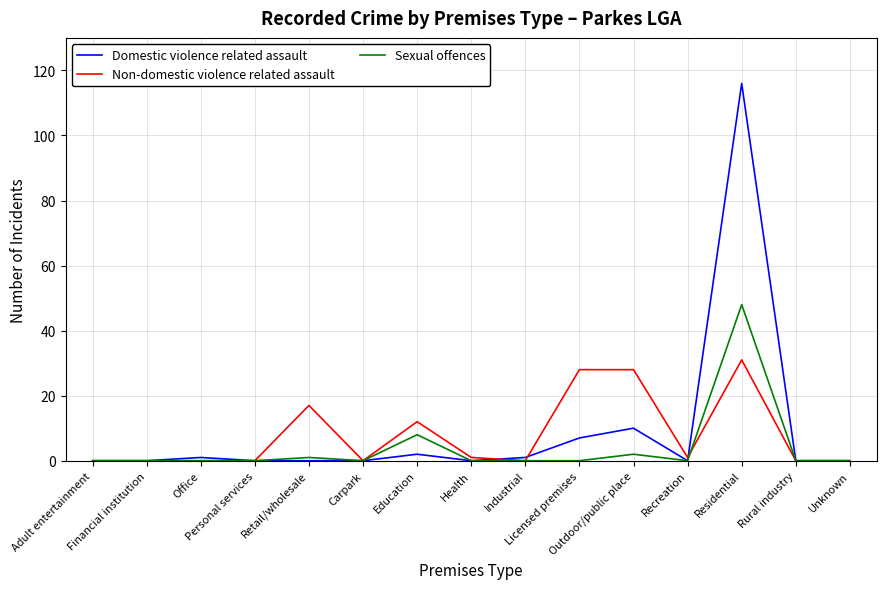

Rank the series by their maximum value, from highest to lowest.

Domestic violence related assault, Sexual offences, Non-domestic violence related assault